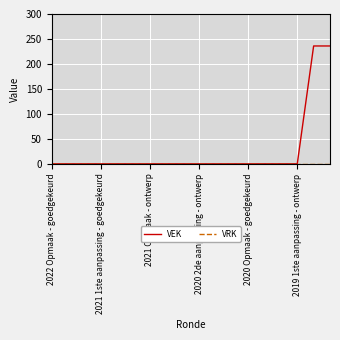

Which series has the largest total across all categories?

VEK